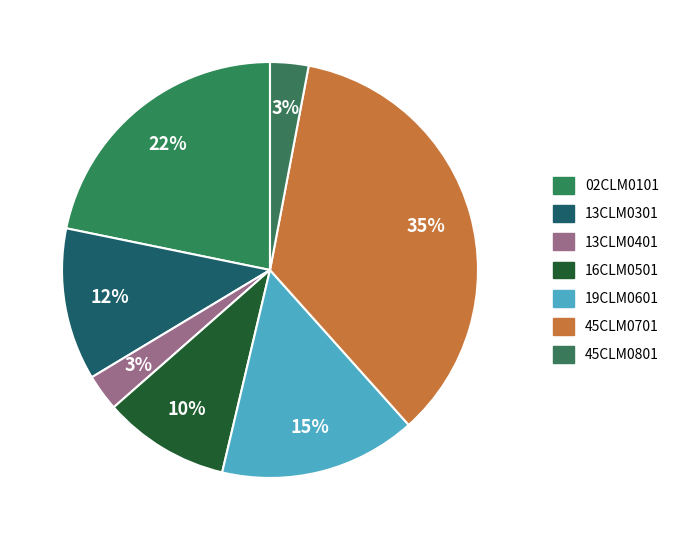

Count the number of slices in the pie.

7